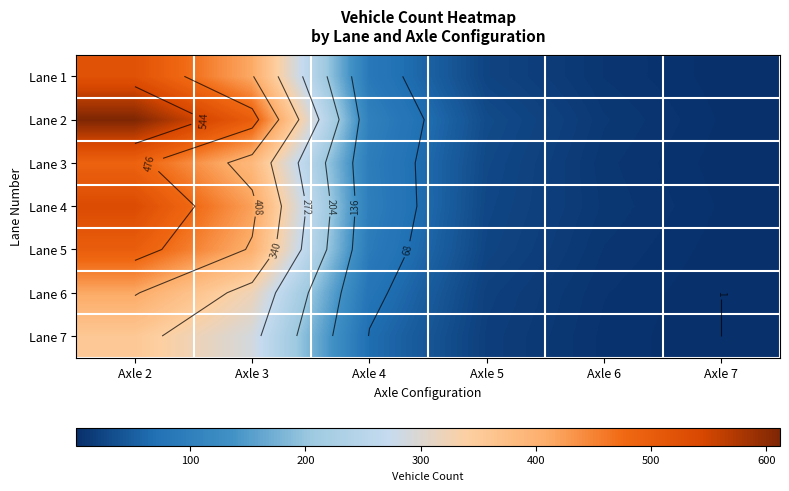

Which has a higher value, Axle 6 or Axle 7?

Axle 6